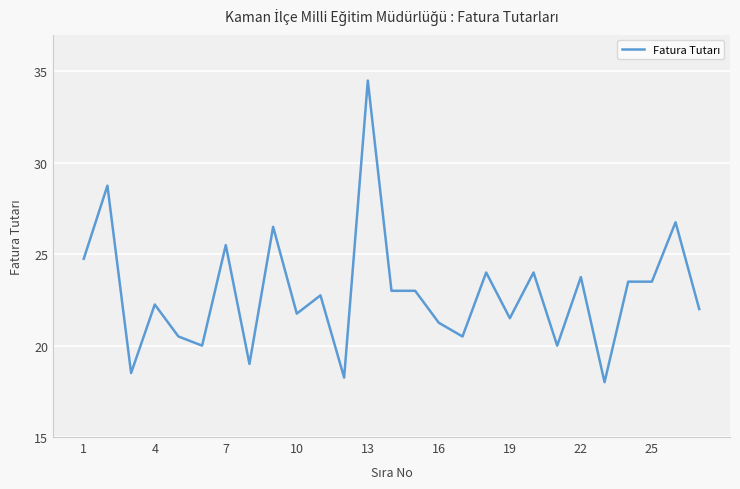

What is the smallest value displayed?

18.0